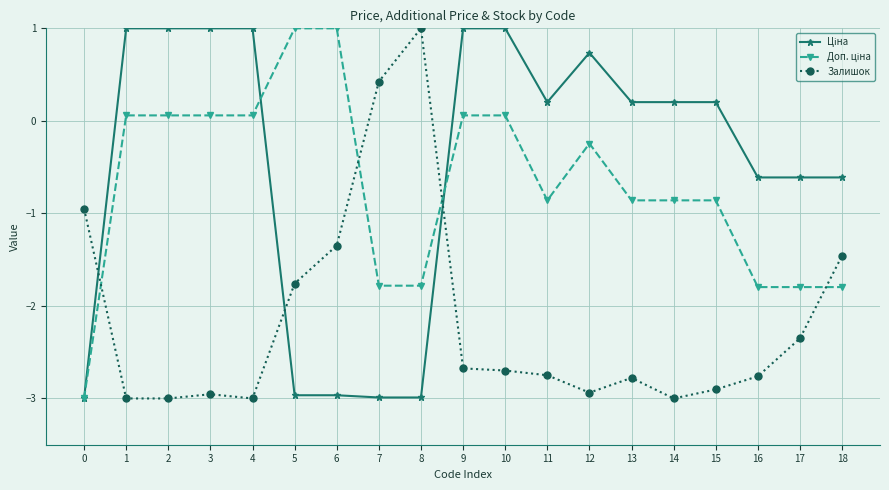

The Залишок series shows -1.9 at 12. True or false?

False